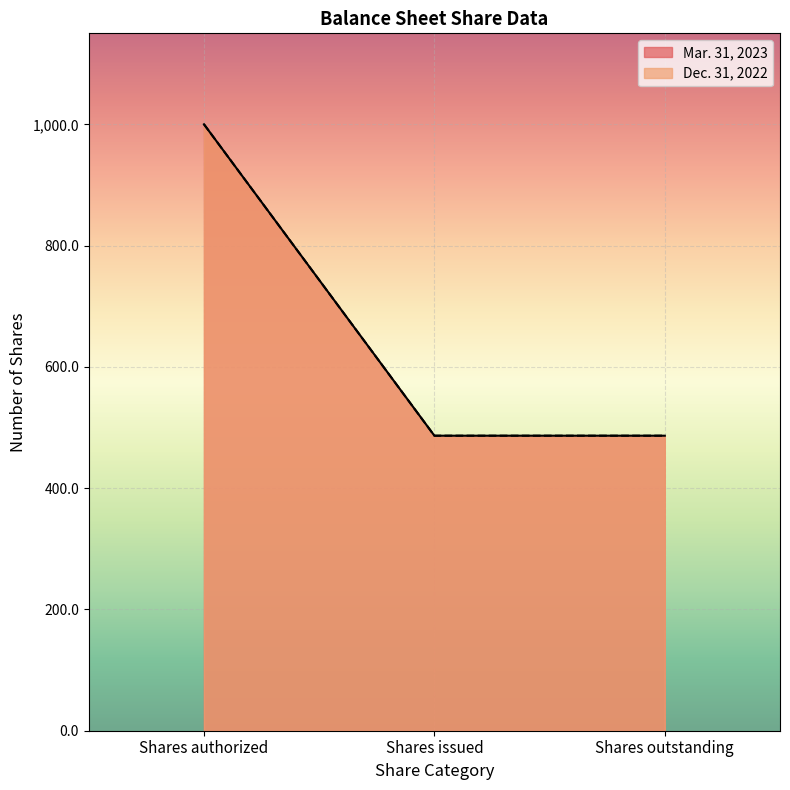

Which has a higher value, Shares issued or Shares outstanding?

Shares issued